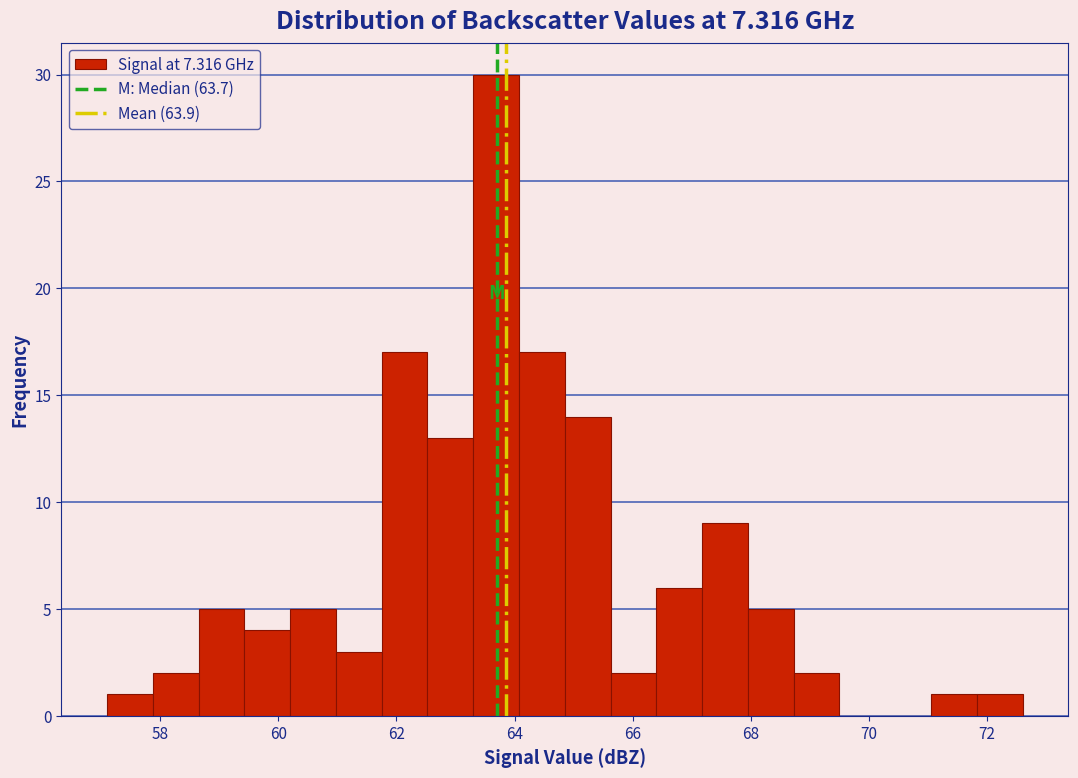

Read against the x-axis, roughly where is the centre of the tallest bar?

63.6